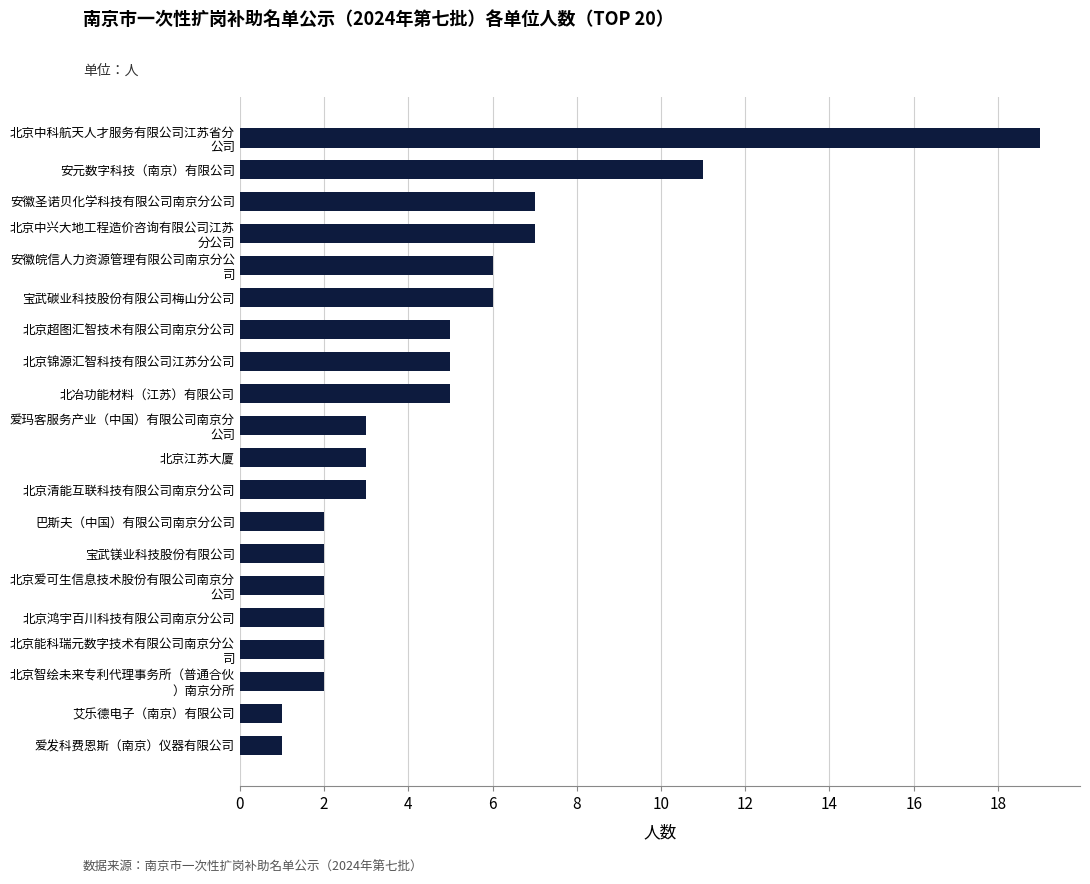

Where is the data nearest to the value 10?

安元数字科技（南京）有限公司